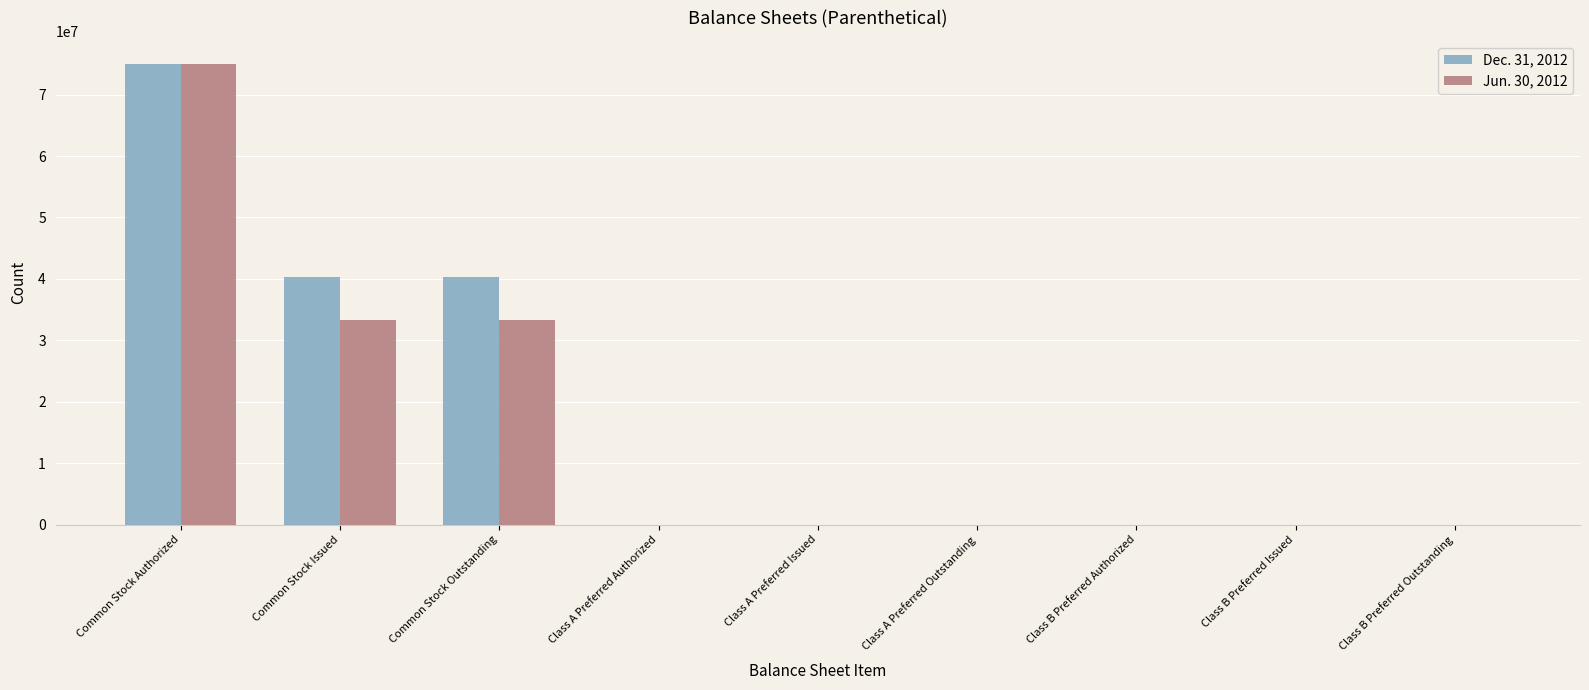

Is it true that Jun. 30, 2012 equals 0 at Class B Preferred Outstanding?

True